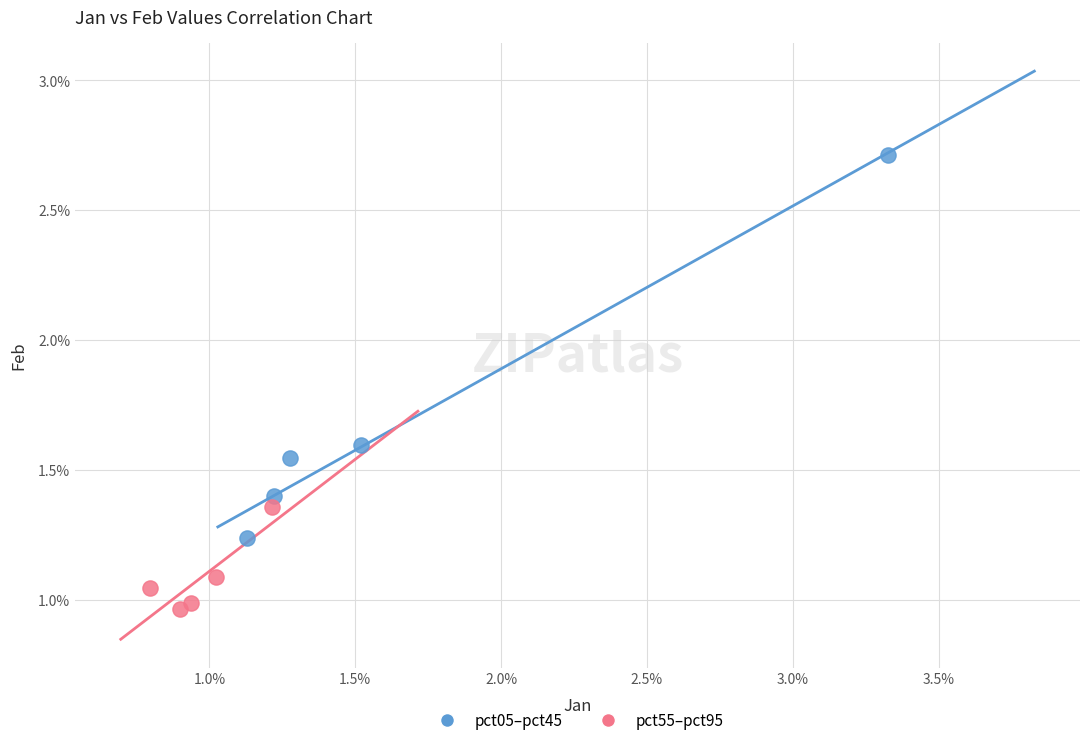

Which series has the largest Y range (max minus min)?

pct05–pct45